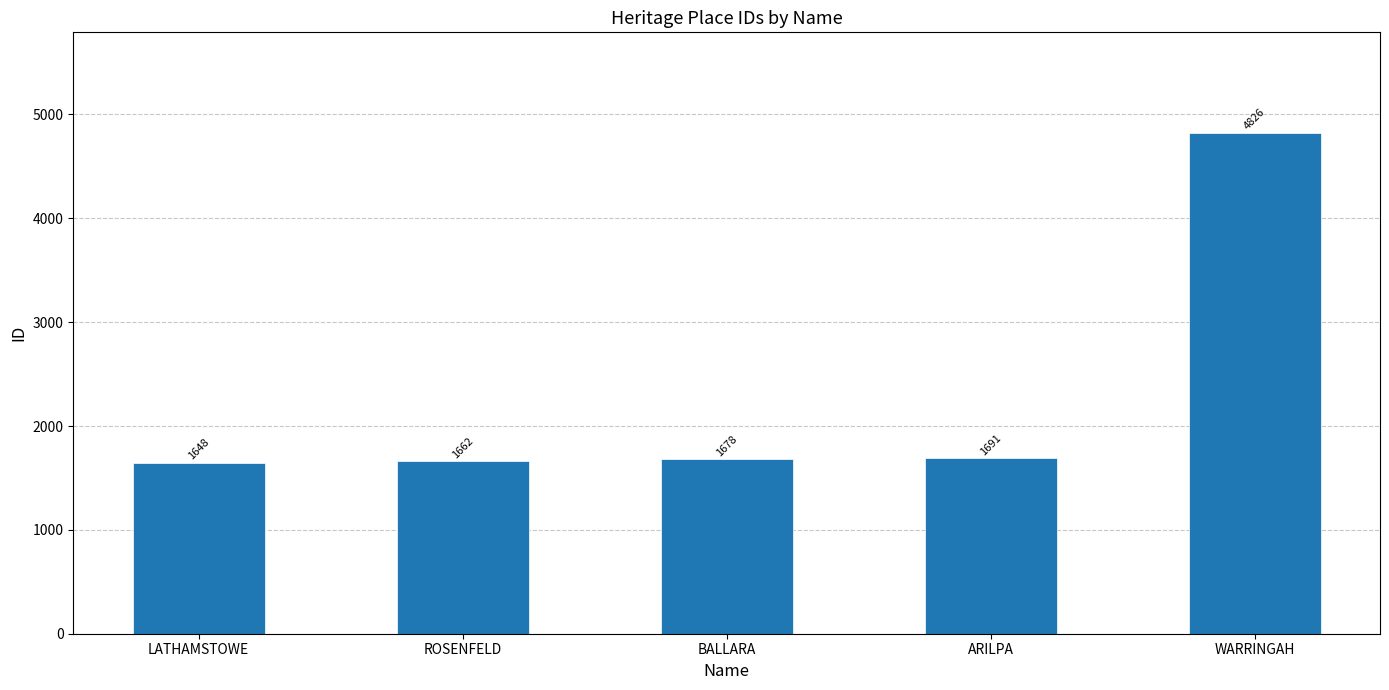

The chart shows a value of 1729 at WARRINGAH. True or false?

False